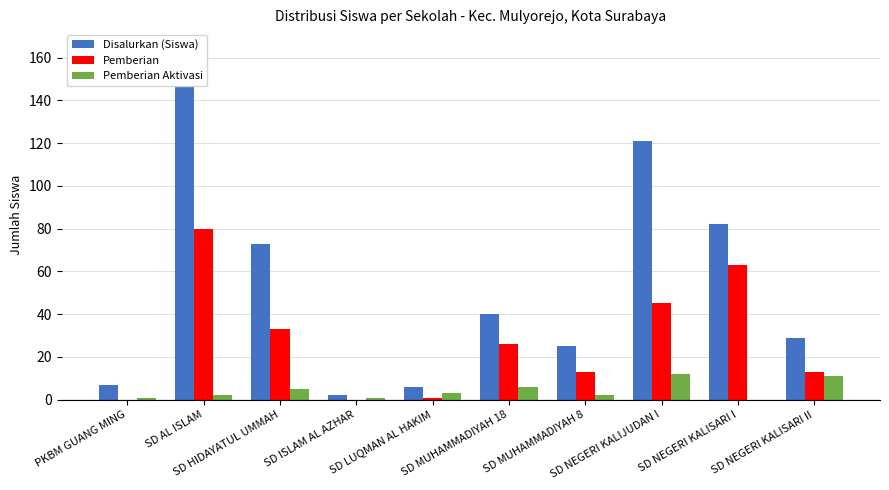

Rank the series by their maximum value, from highest to lowest.

Disalurkan (Siswa), Pemberian, Pemberian Aktivasi